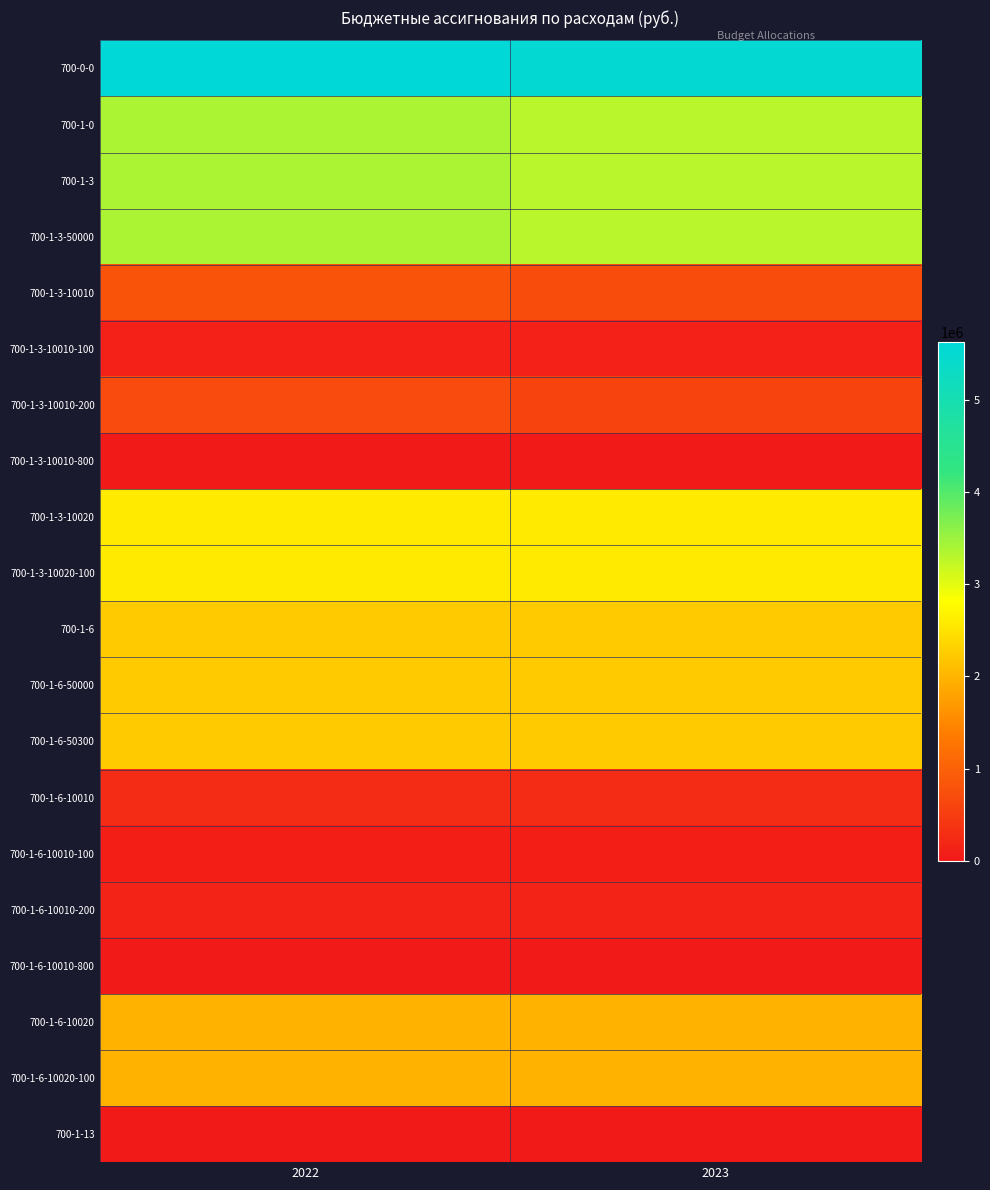

List the series in order of their peak value, lowest first.

700-1-13, 700-1-3-10010-800, 700-1-6-10010-800, 700-1-6-10010-100, 700-1-3-10010-100, 700-1-6-10010-200, 700-1-6-10010, 700-1-3-10010-200, 700-1-3-10010, 700-1-6-10020, 700-1-6-10020-100, 700-1-6, 700-1-6-50000, 700-1-6-50300, 700-1-3-10020, 700-1-3-10020-100, 700-1-0, 700-1-3, 700-1-3-50000, 700-0-0